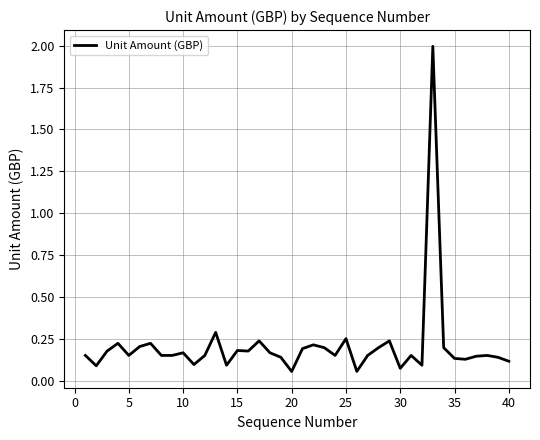

What is the greatest value displayed?

2.0